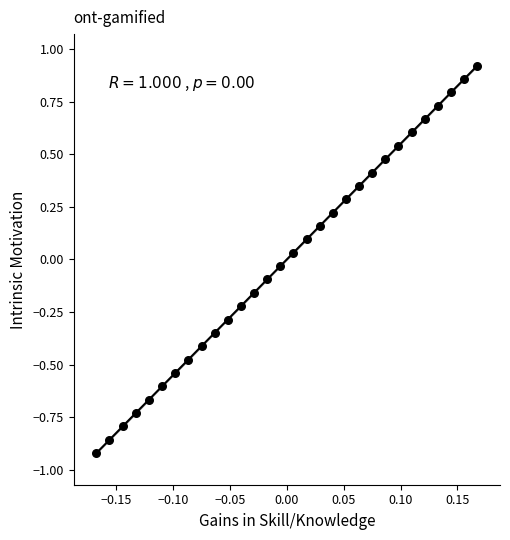

What is the range of Y values (max minus min)?

1.8